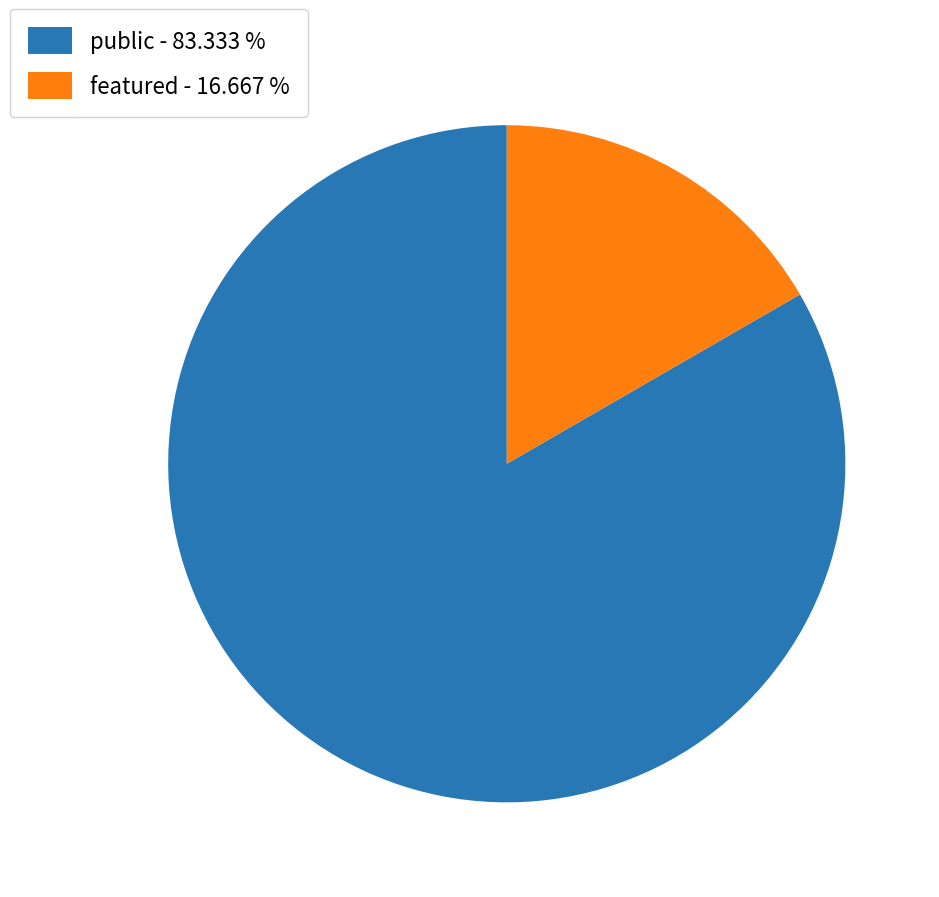

Do public - 83.333 % and featured - 16.667 % together represent more than half of the pie?

Yes